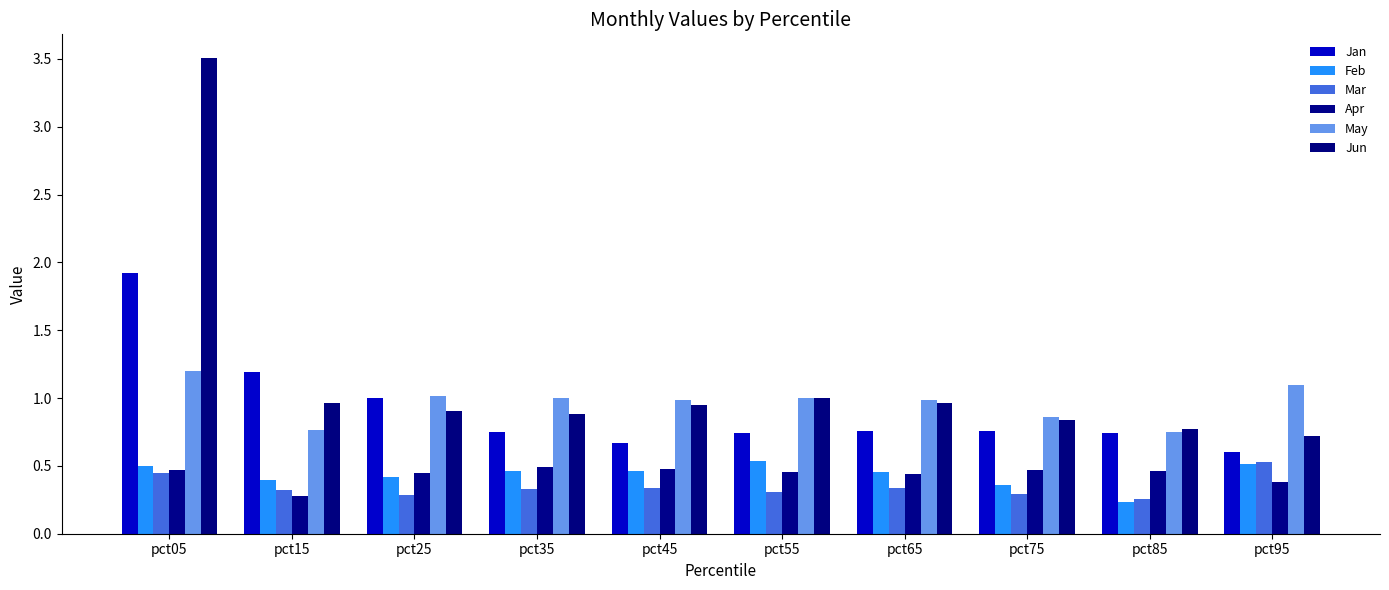

Which series has the largest total across all categories?

Jun